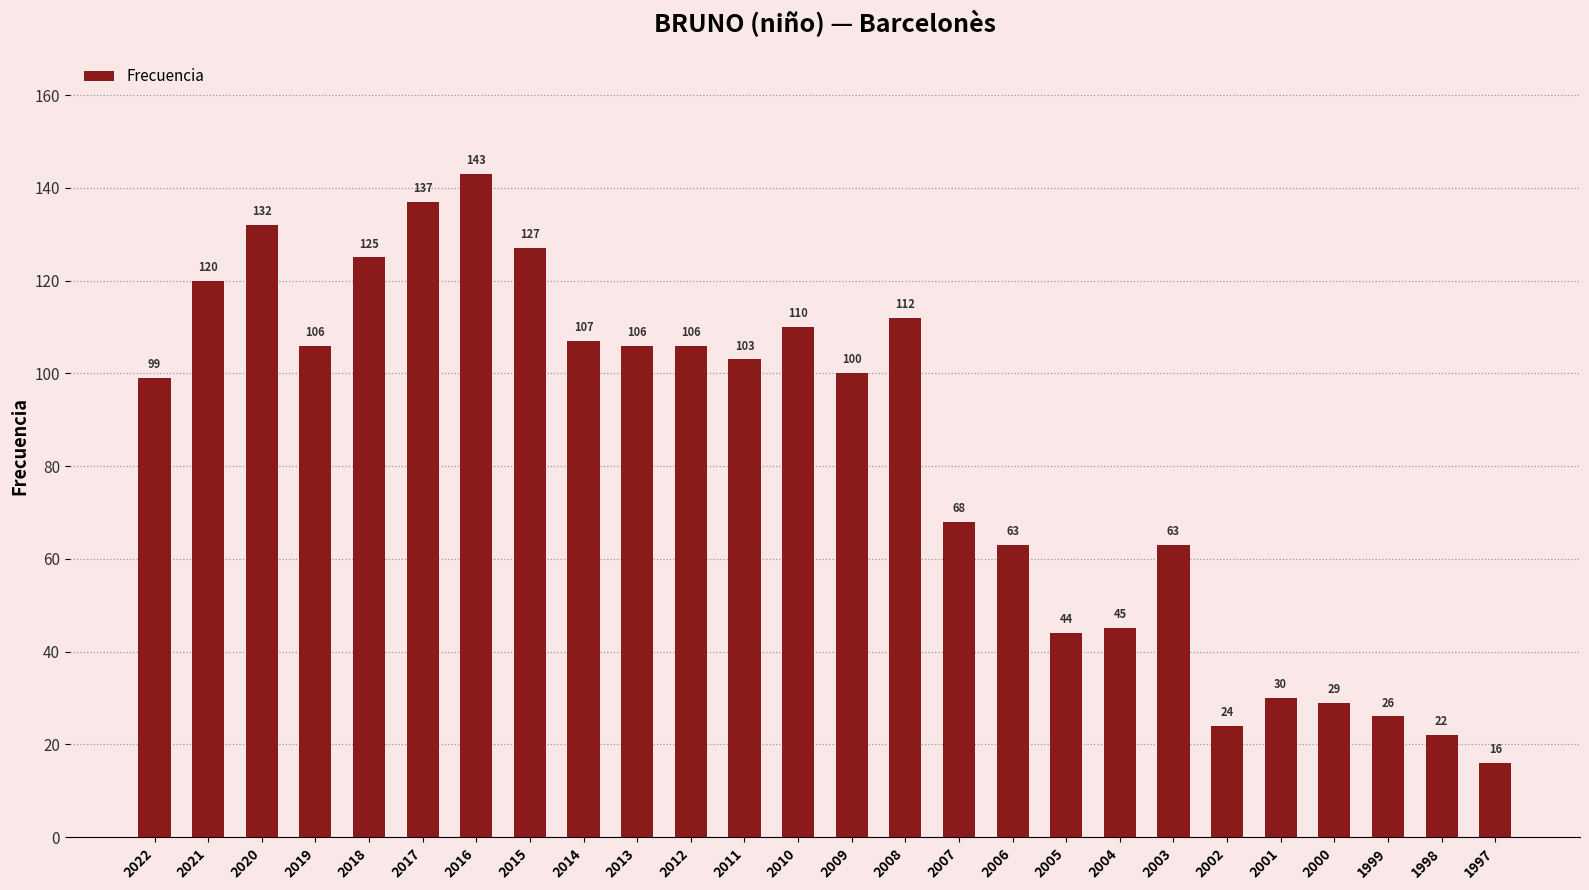

True or false: the data shows 4 at 1997.

False